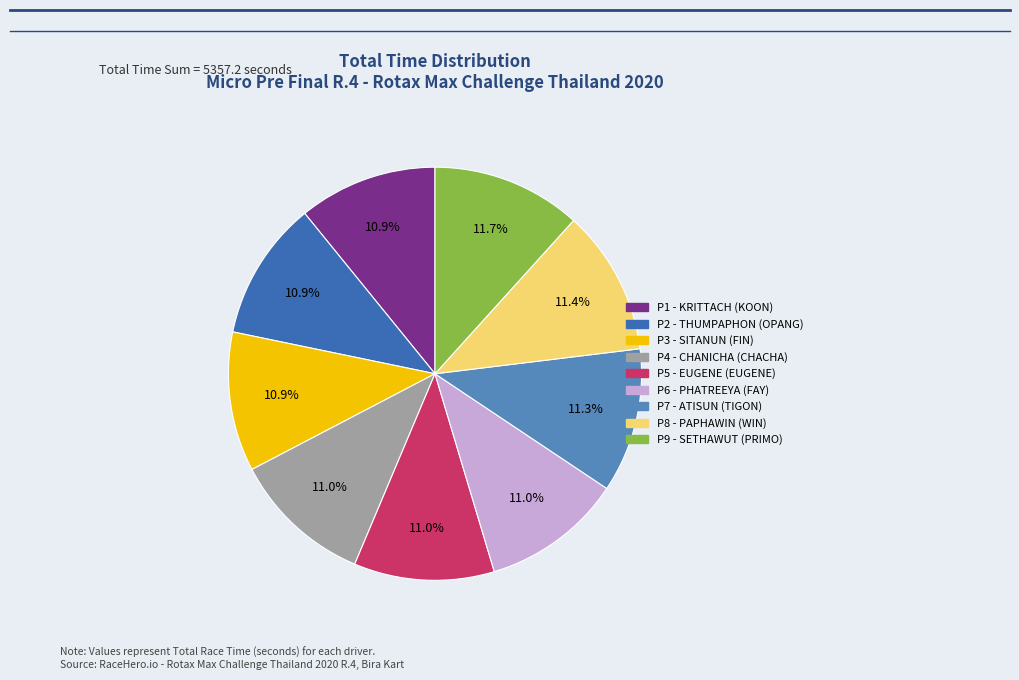

Does any single category account for the majority?

No